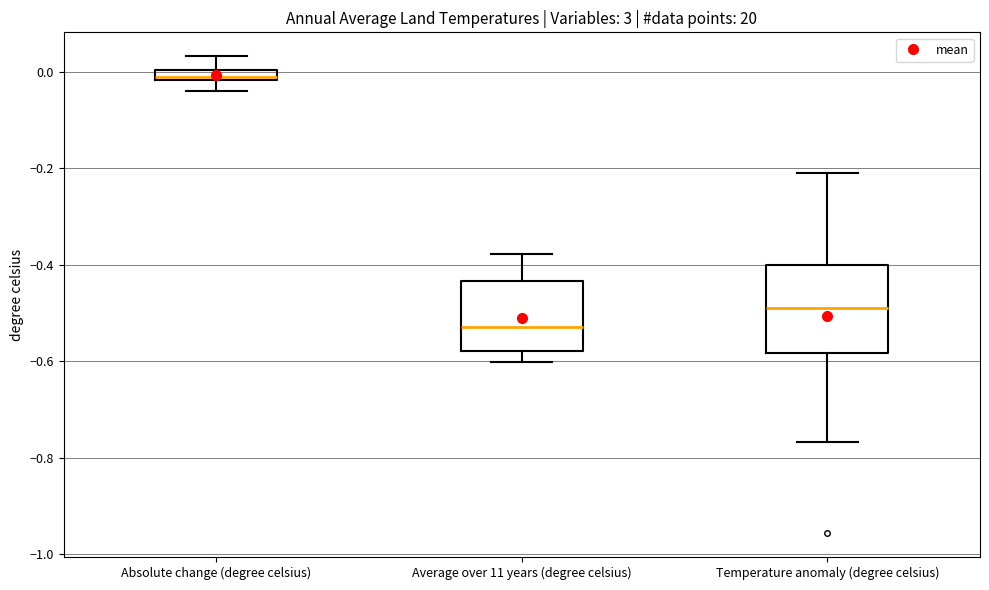

Which box is the tallest, from its lower edge to its upper edge?

Temperature anomaly (degree celsius)